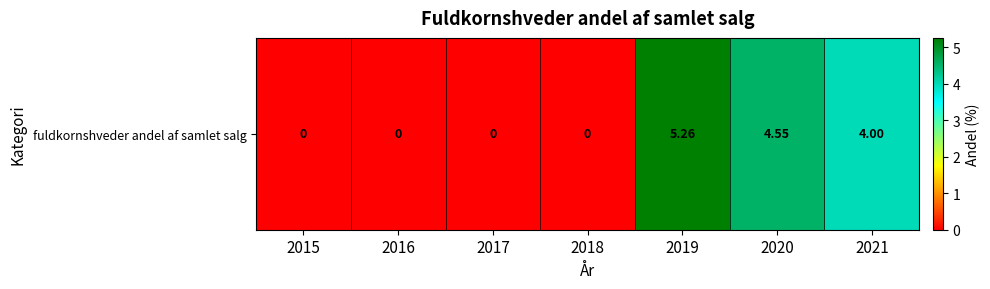

What is the greatest value displayed?

5.3